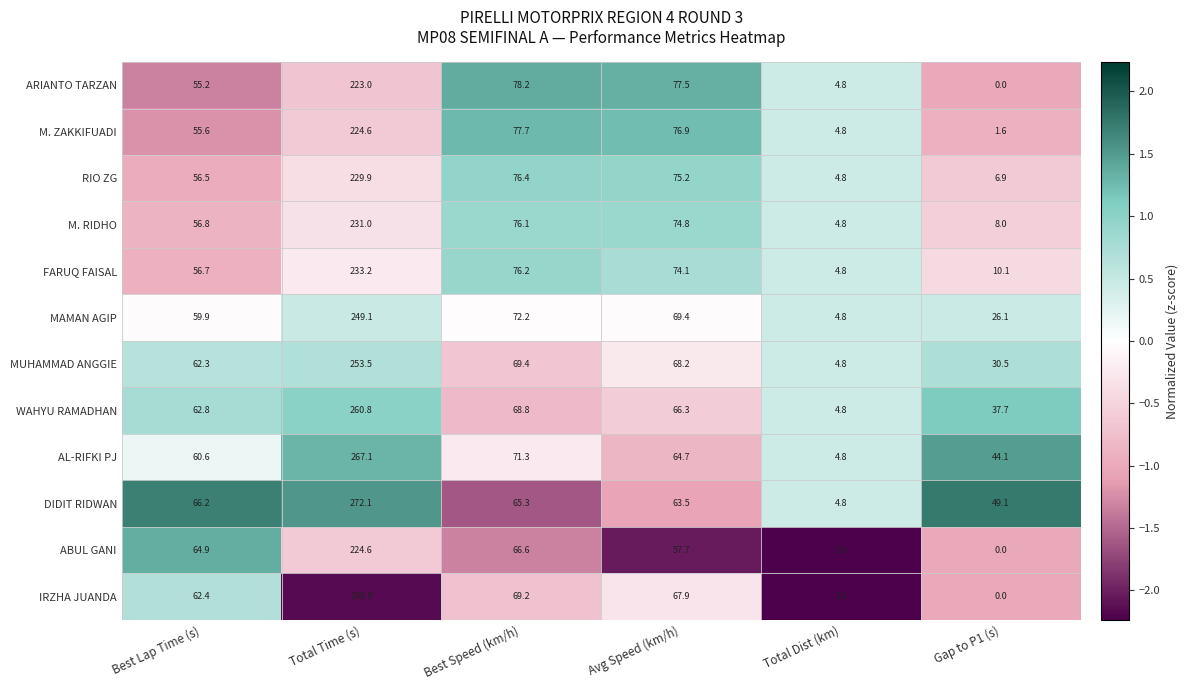

What is the difference between the second highest and second lowest values in the MUHAMMAD ANGGIE series?

38.9